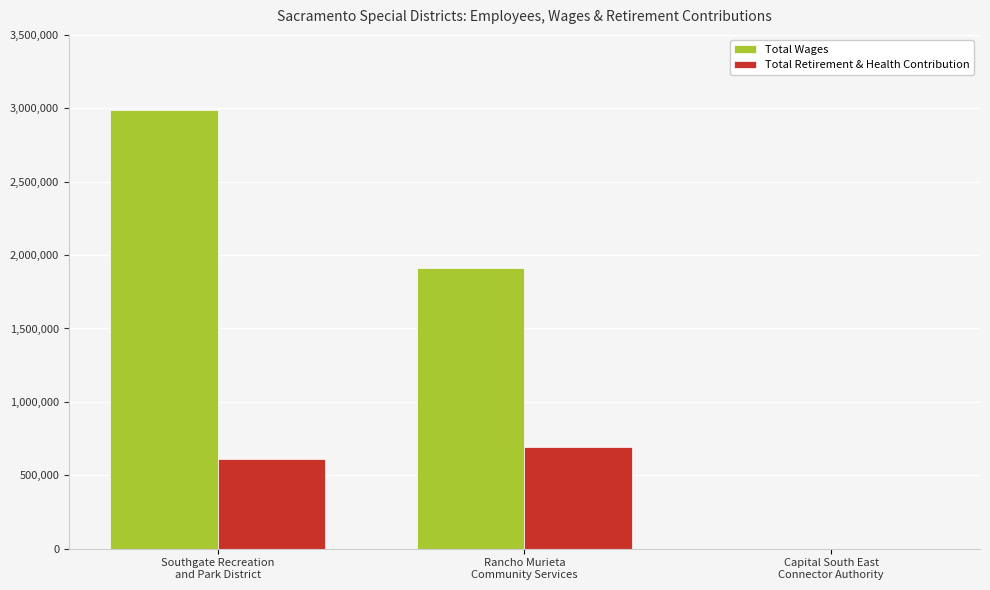

Which series has the largest range (max minus min)?

Total Wages